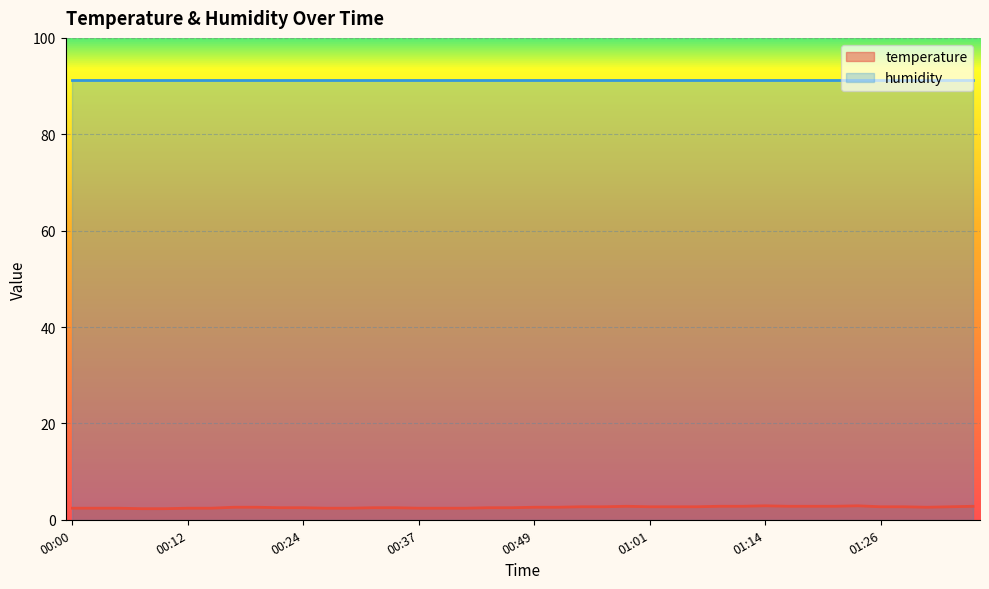

What is the difference between the values at 00:46 and 01:09?

0.3